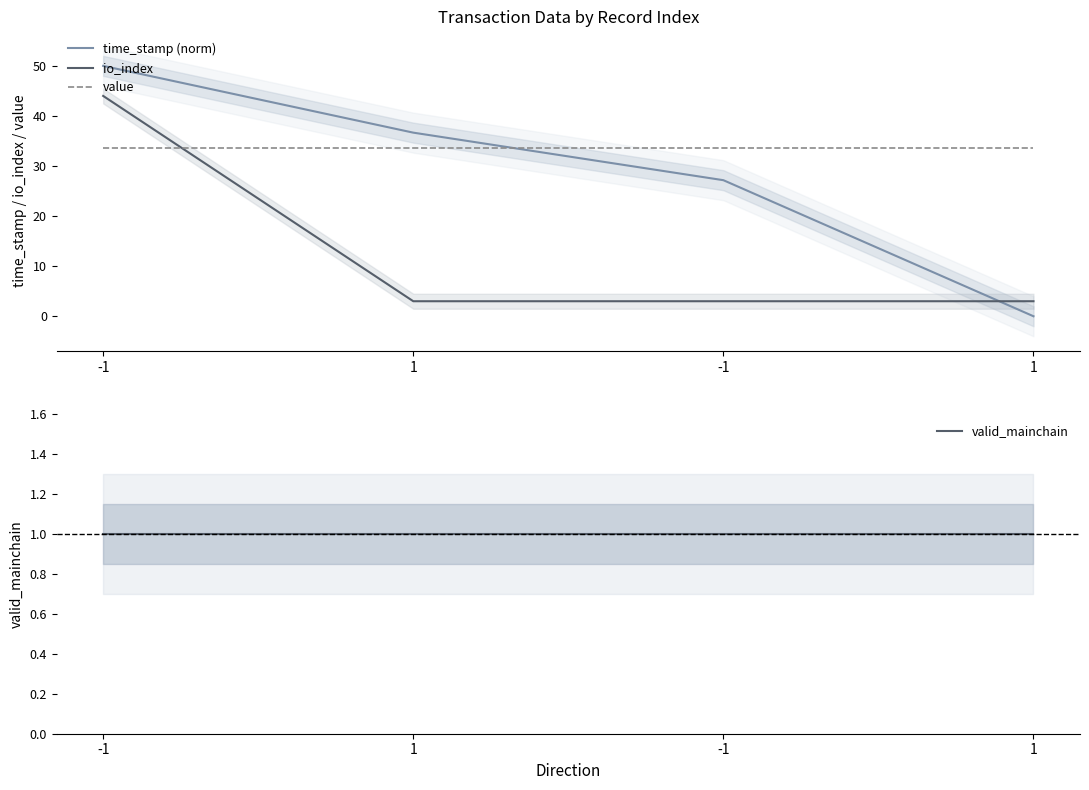

True or false: valid_mainchain and value intersect in this chart.

False